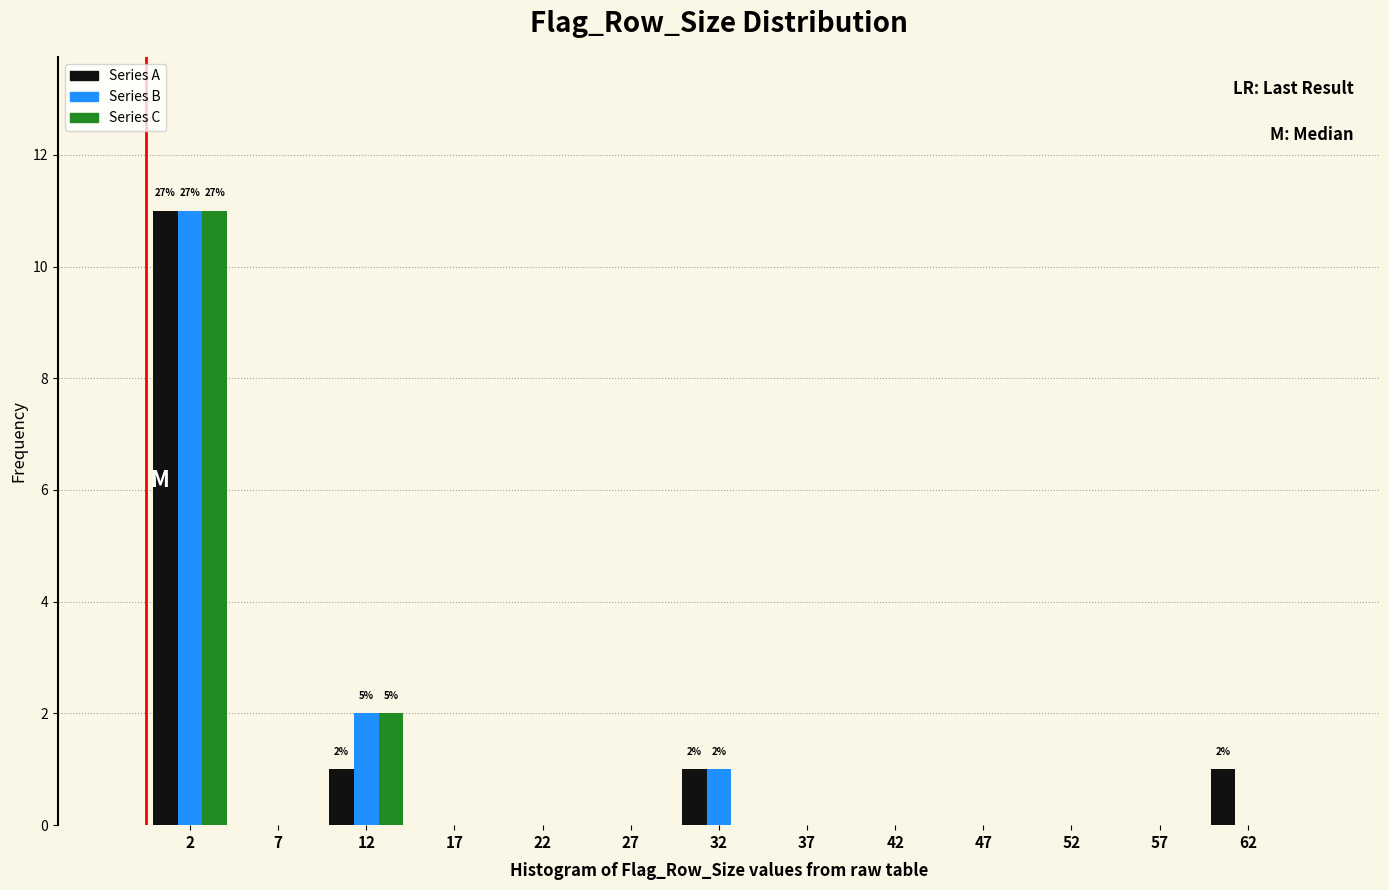

Is it true that Series B equals -3 at 47?

False